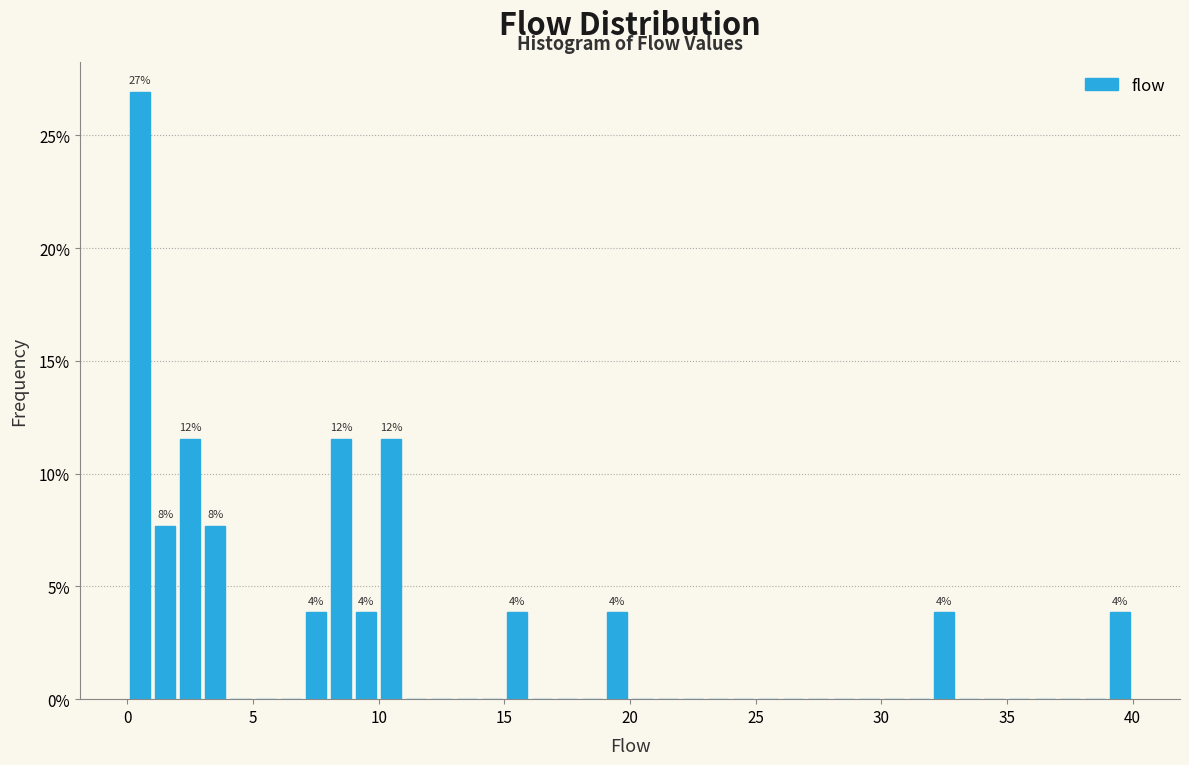

Around what value on the x-axis is the tallest bar? Give the approximate position of its centre, as read against the axis.

0.5